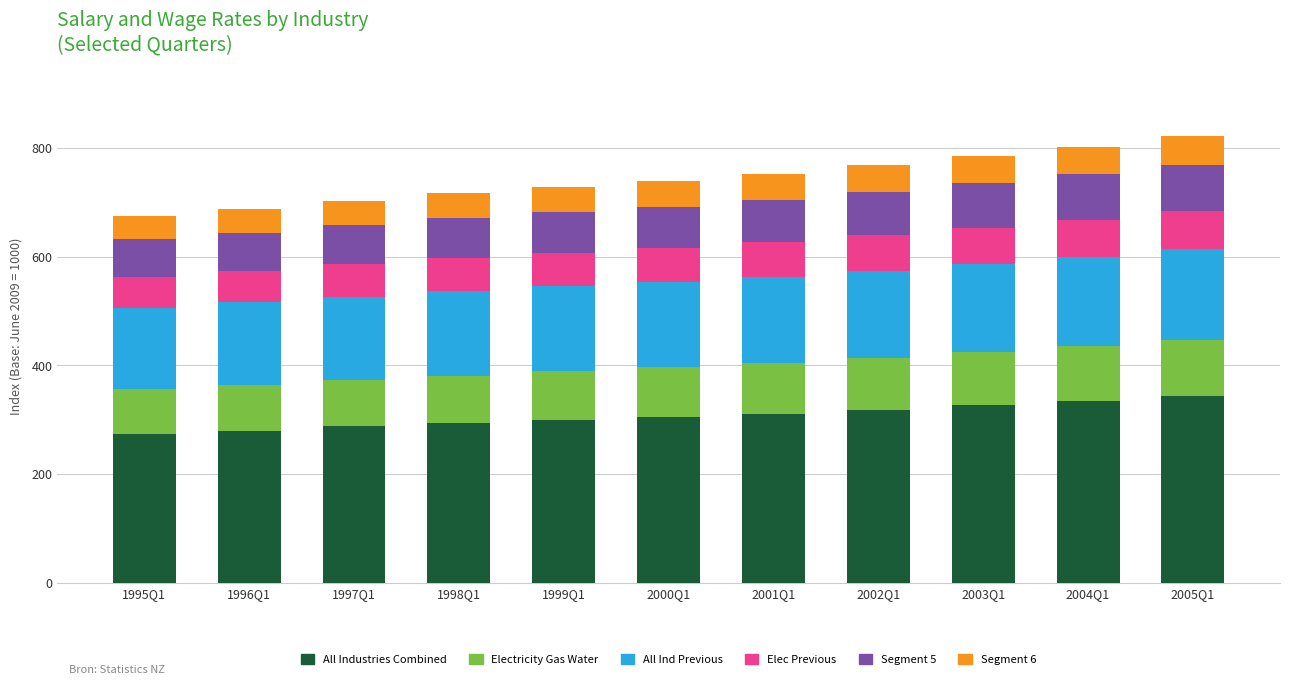

What is the total value across all series at 1998Q1?

716.2